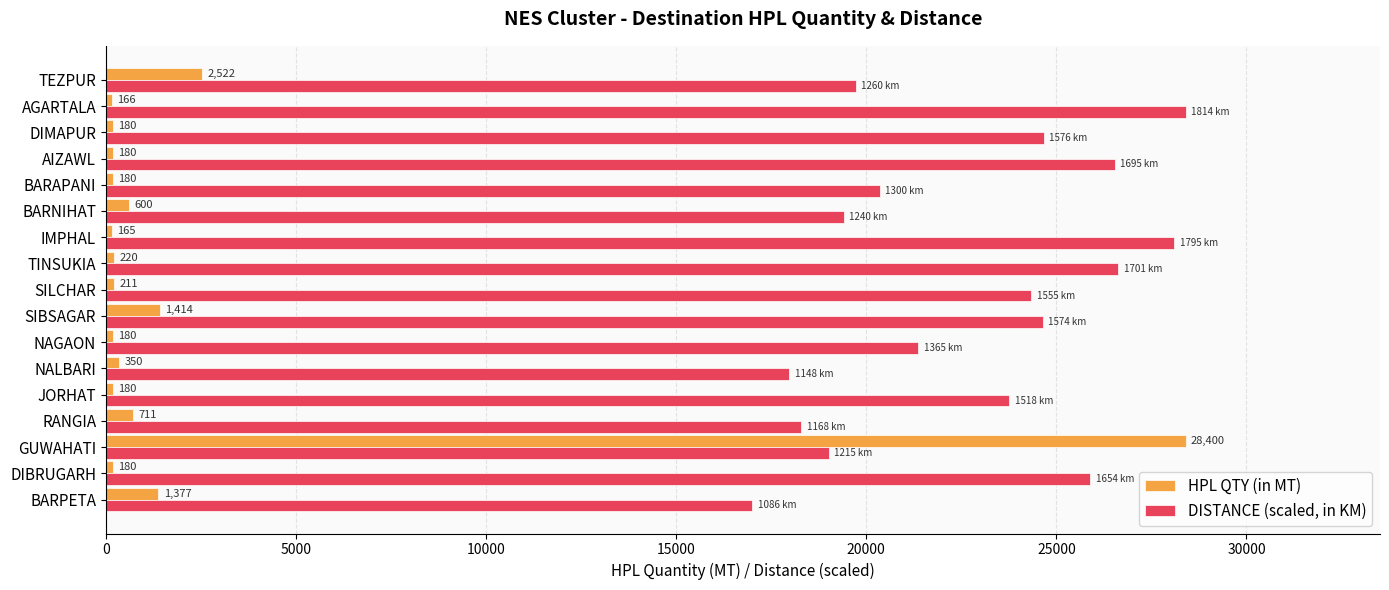

Which series has the largest total across all categories?

DISTANCE (scaled, in KM)